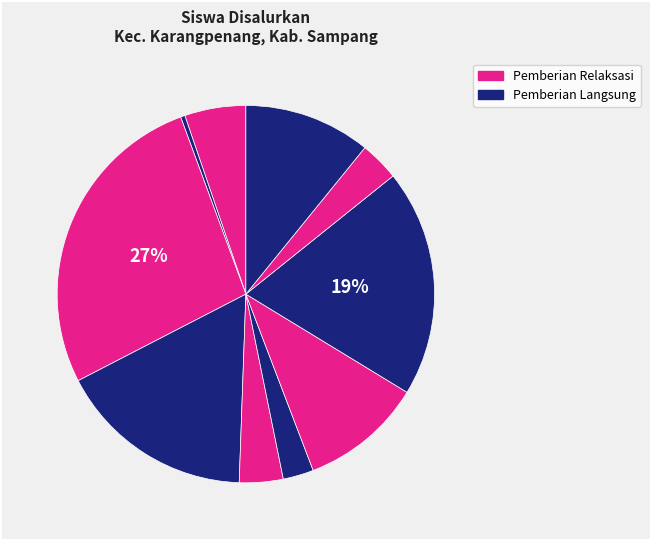

How many segments does this pie chart have?

10